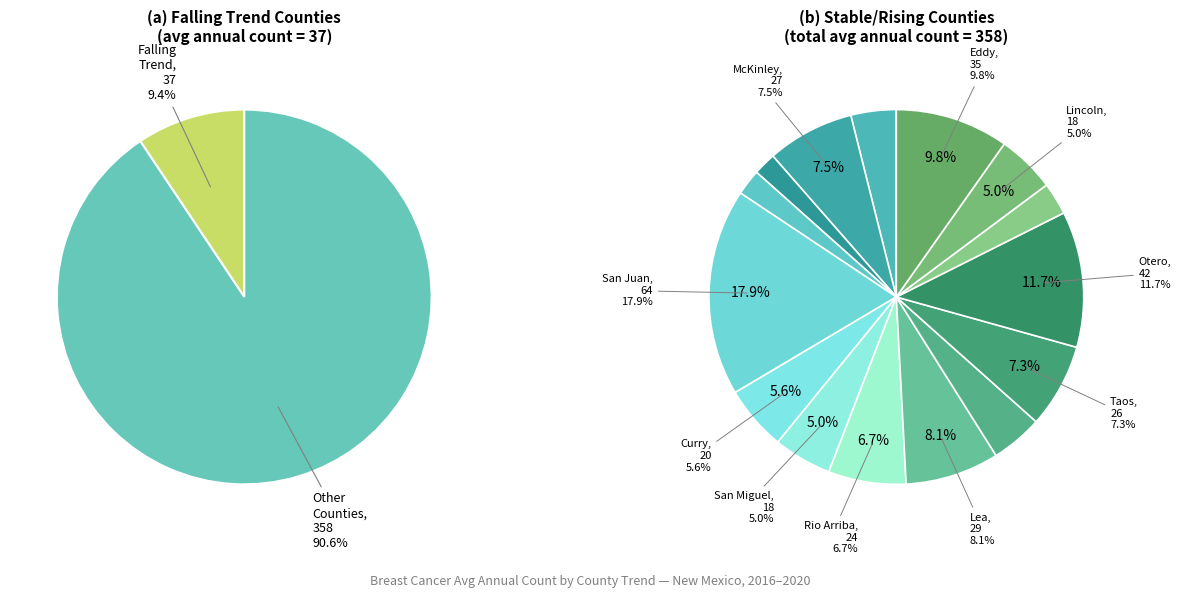

Between Sierra and Colfax, which is larger?

Sierra